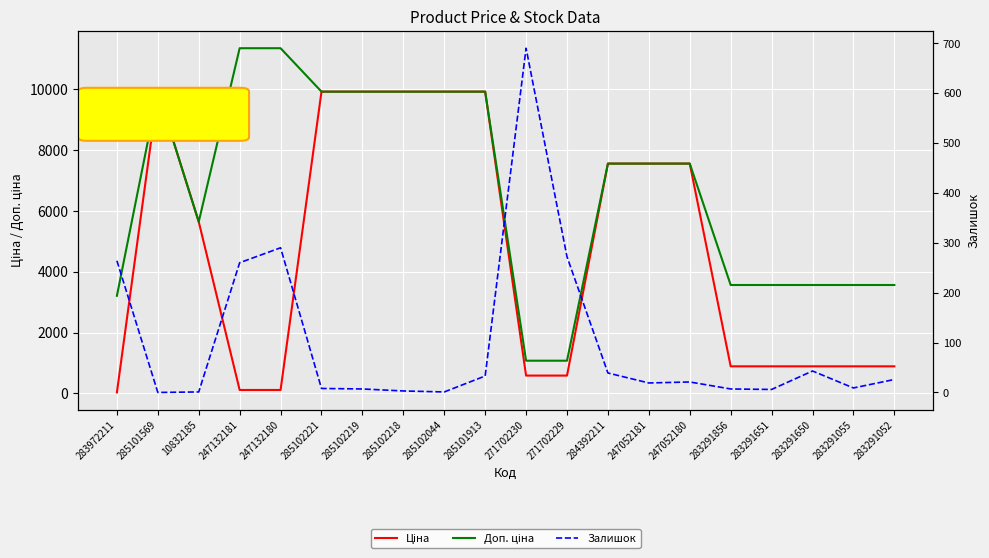

What is the difference between the maximum and minimum values in the Ціна series?

9876.4